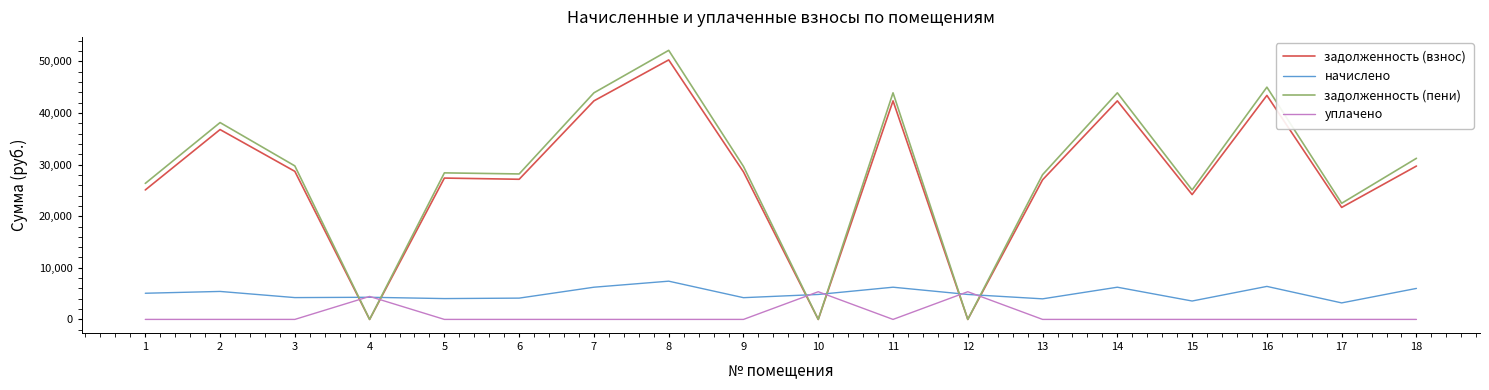

Where does the задолженность (пени) series first go above 29639?

2